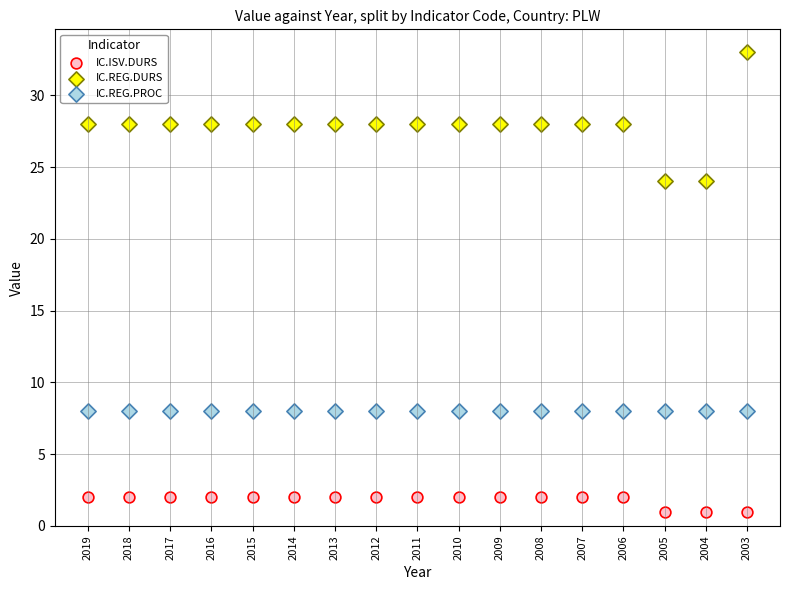

Which series reaches the maximum Y coordinate?

IC.REG.DURS